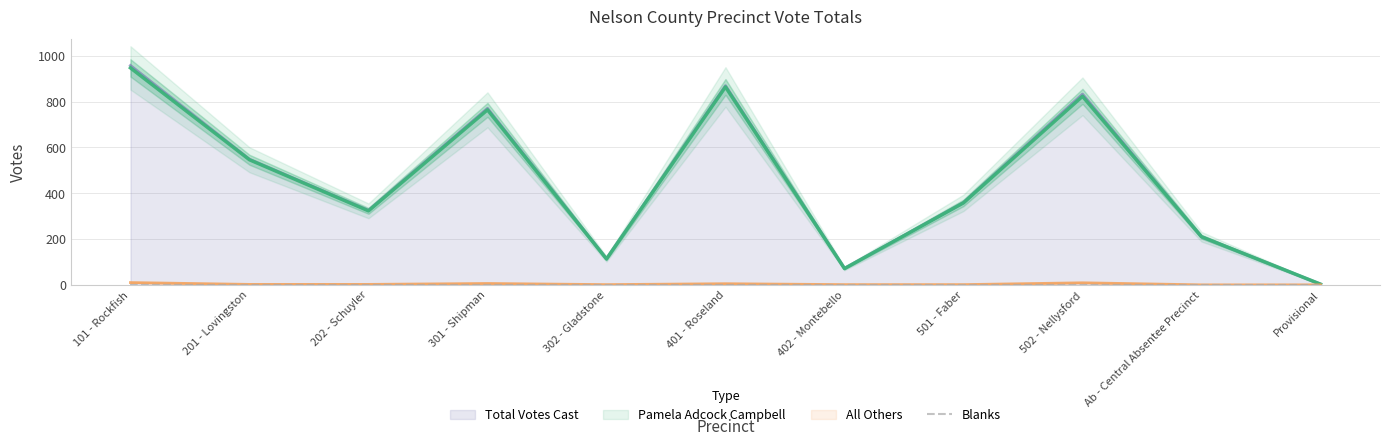

The Total Votes Cast series shows 898 at 201 - Lovingston. True or false?

False